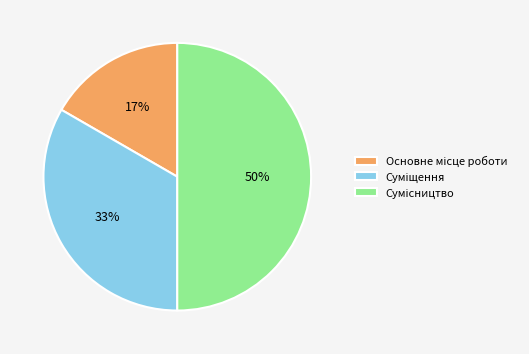

Count the number of slices in the pie.

3